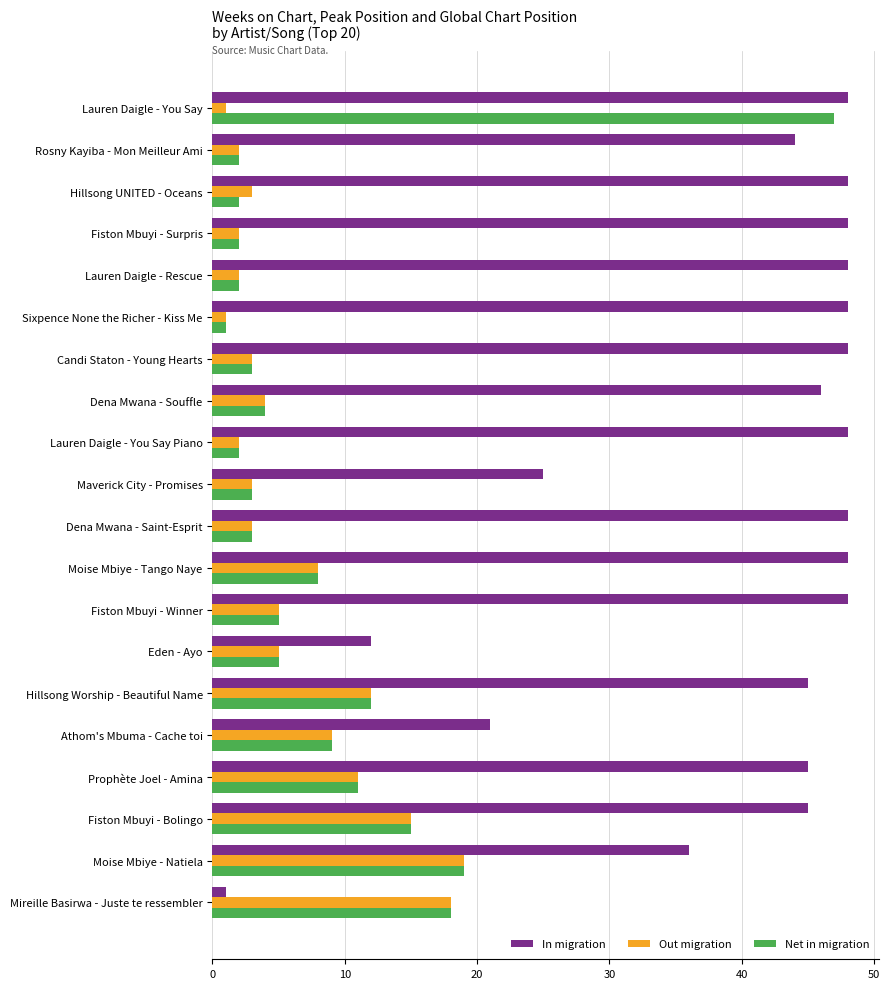

What is the smallest value displayed?

1